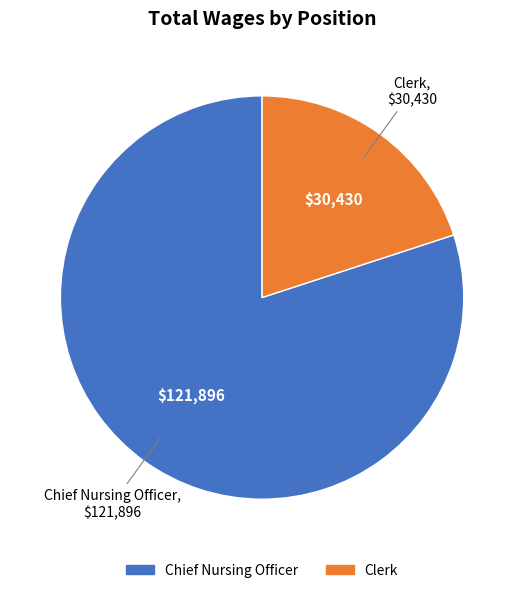

Combined, do Clerk and Chief Nursing Officer account for over 50%?

Yes